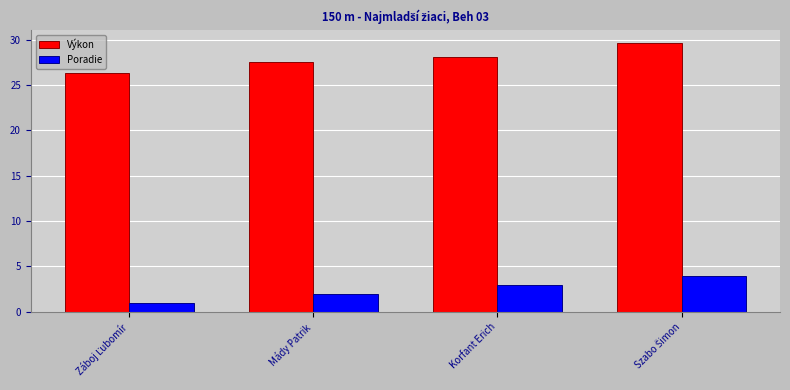

Is it true that Výkon equals 8.6 at Korfant Erich?

False